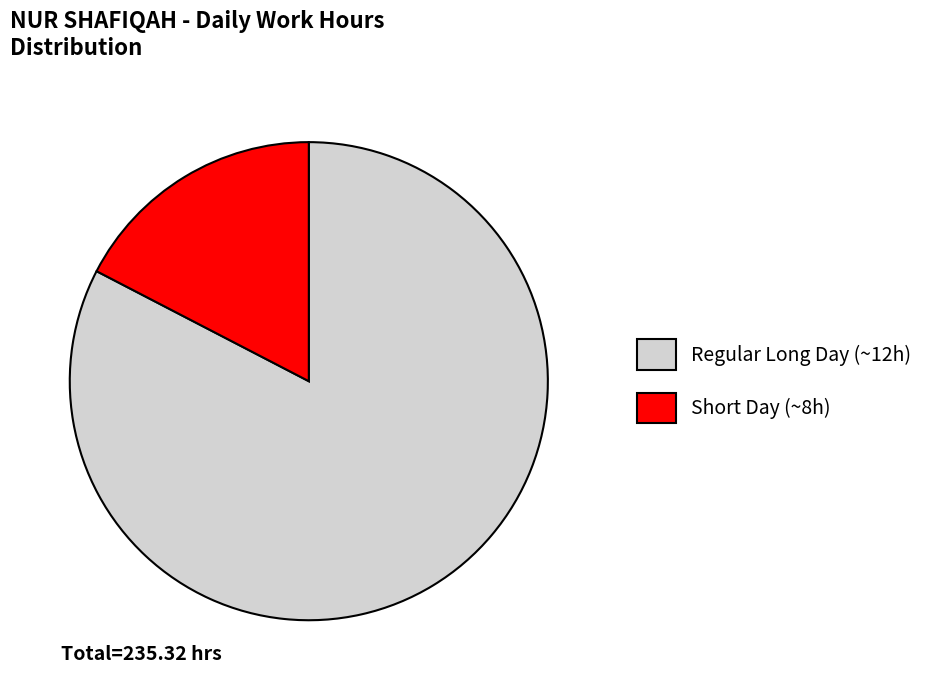

Is it true that Regular Long Day (~12h) is 74% of the pie?

False